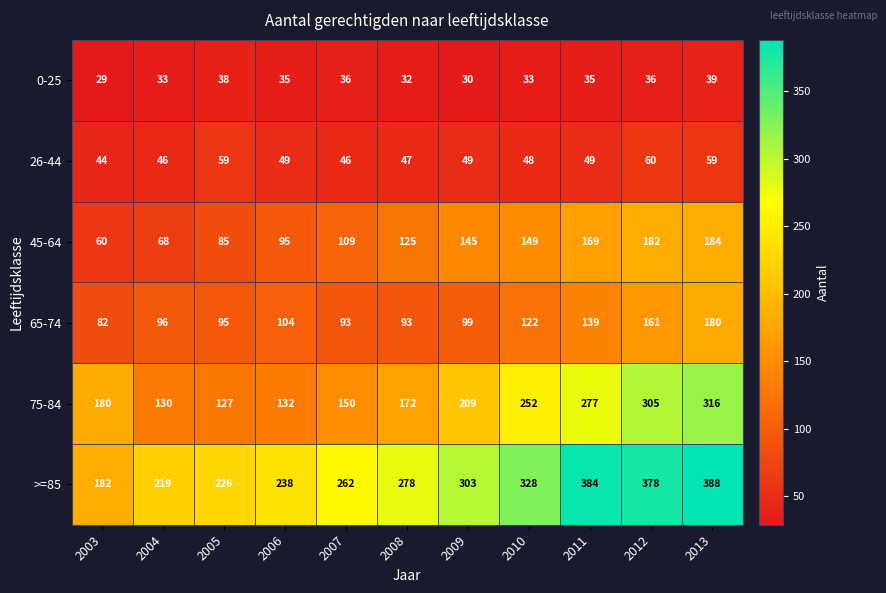

Is it true that 26-44 equals 46 at 2004?

True